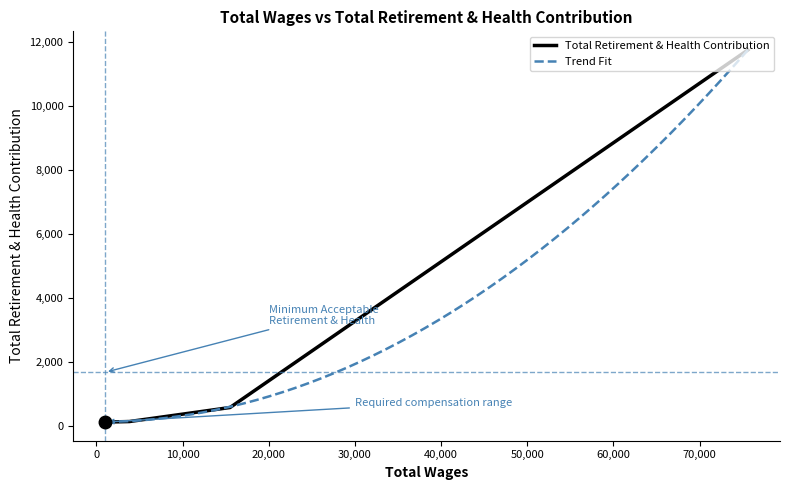

What is the value of the 8th point from the left?

143